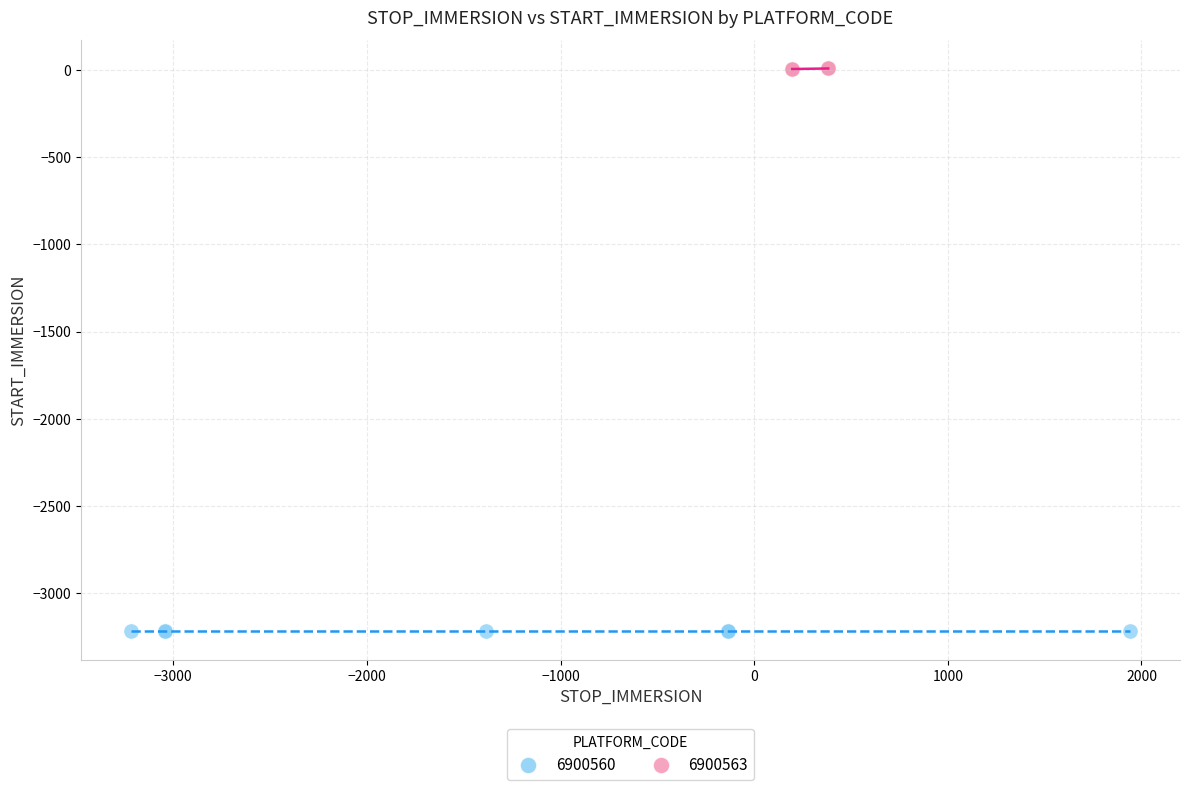

Which series contains the highest Y value?

6900563